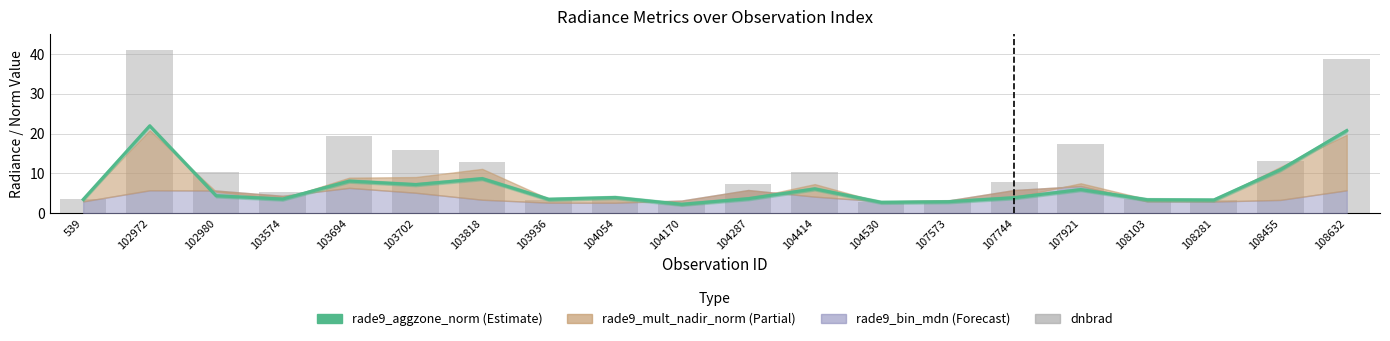

Which series has the largest range (max minus min)?

dnbrad